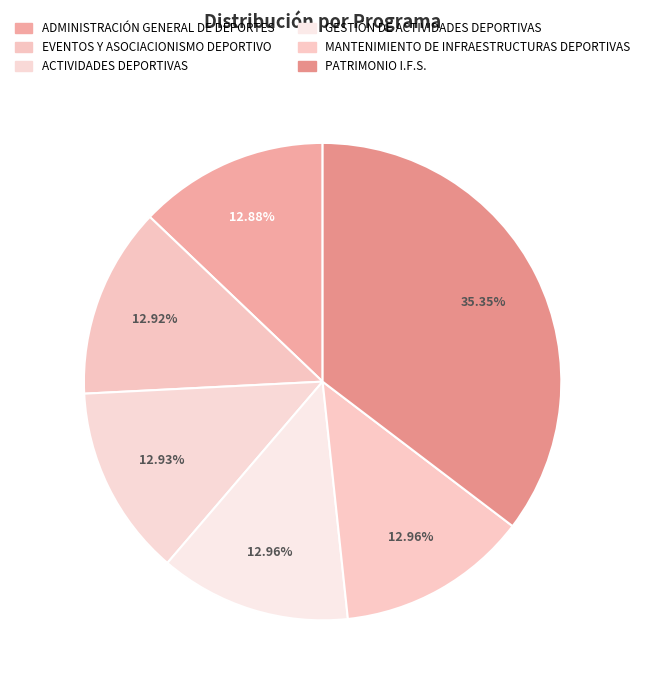

To the nearest percent, what is the difference between the EVENTOS Y ASOCIACIONISMO DEPORTIVO and PATRIMONIO I.F.S. slice percentages?

22%